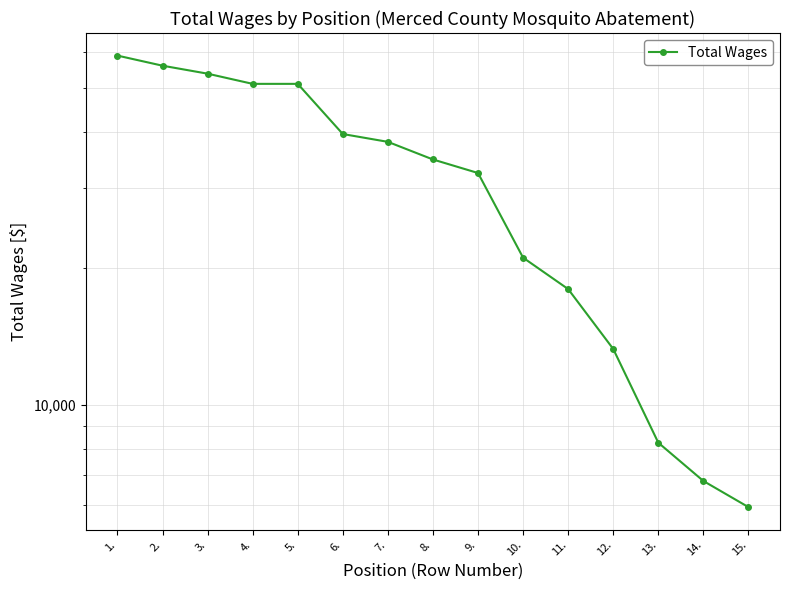

What is the approximate value at 4.?

51032